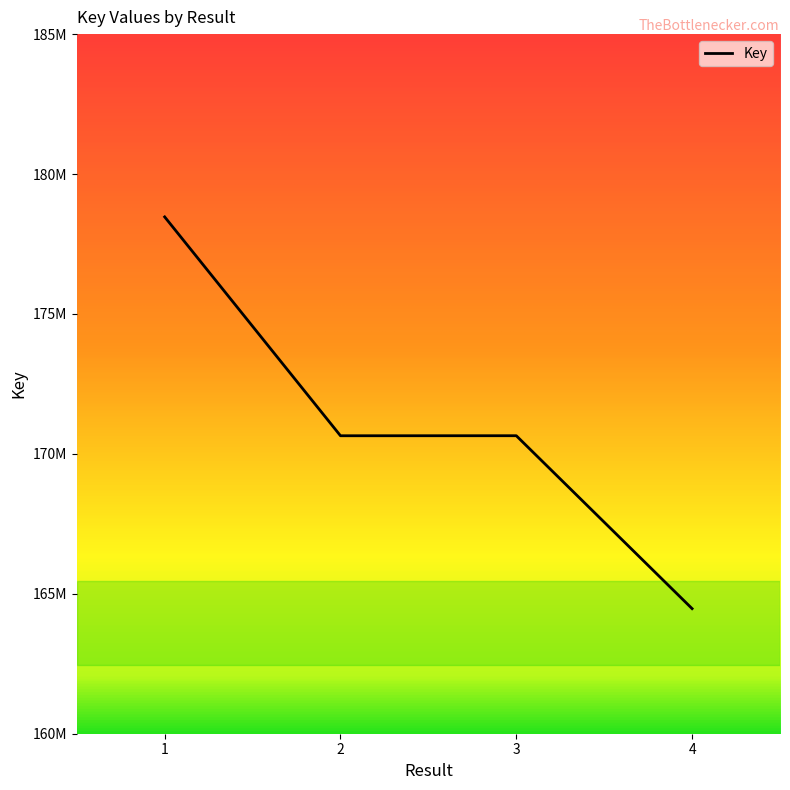

At which category does the chart reach its minimum across all series?

4